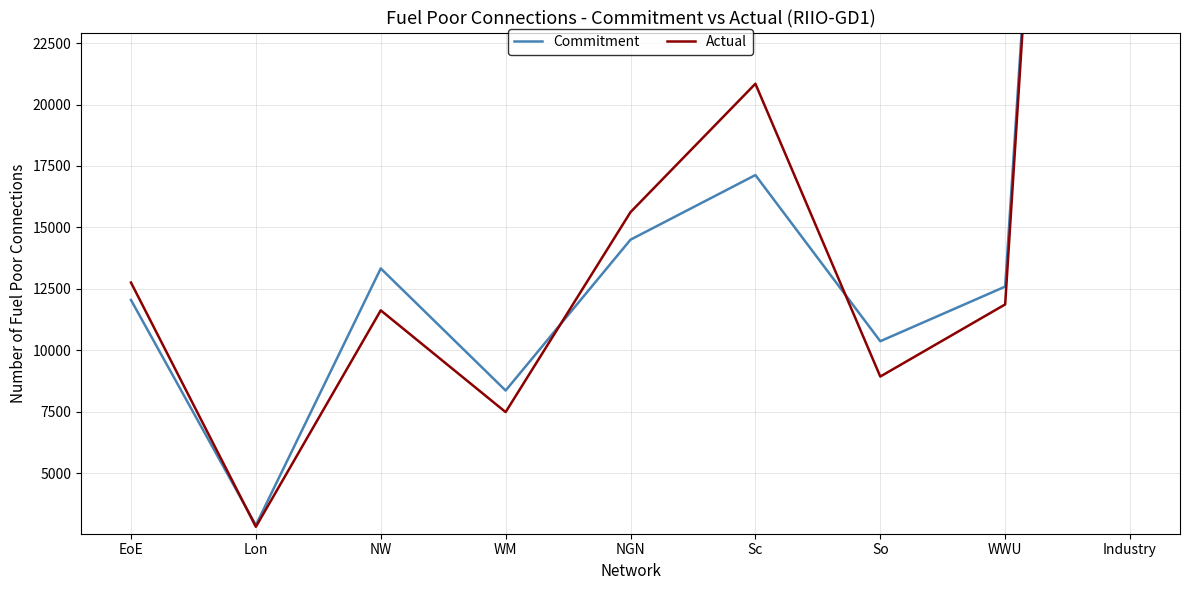

Reading right to left, list all the values displayed in this chart.

Commitment: 91203	12590	10367	17130	14500	8360	13330	2880	12046
Actual: 91936	11865	8929	20847	15621	7482	11623	2813	12756